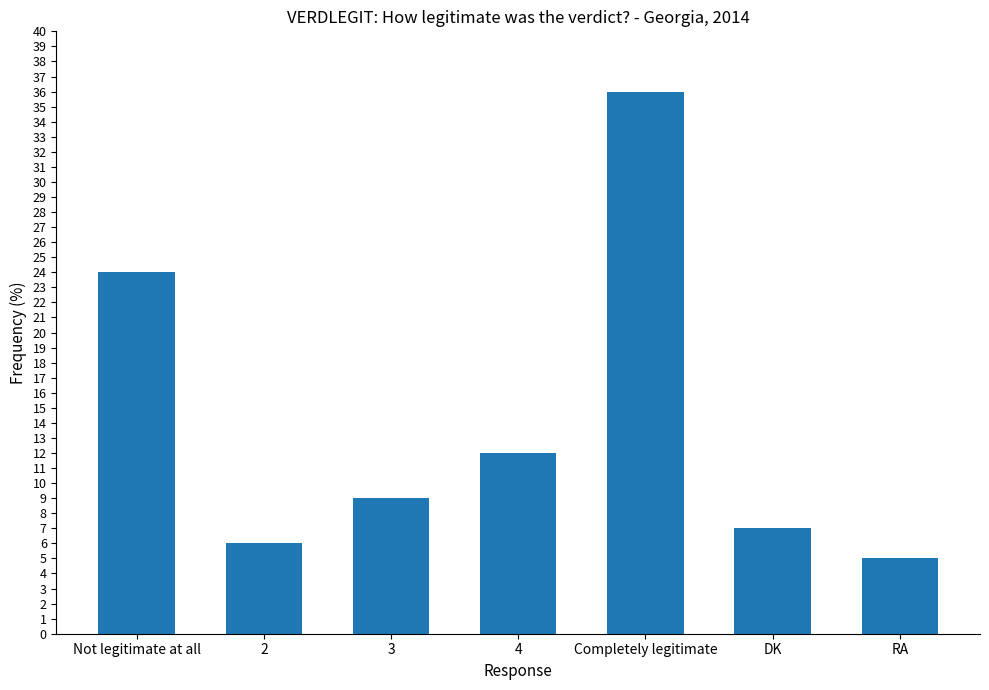

Read the value at Not legitimate at all, to the nearest 5.

25